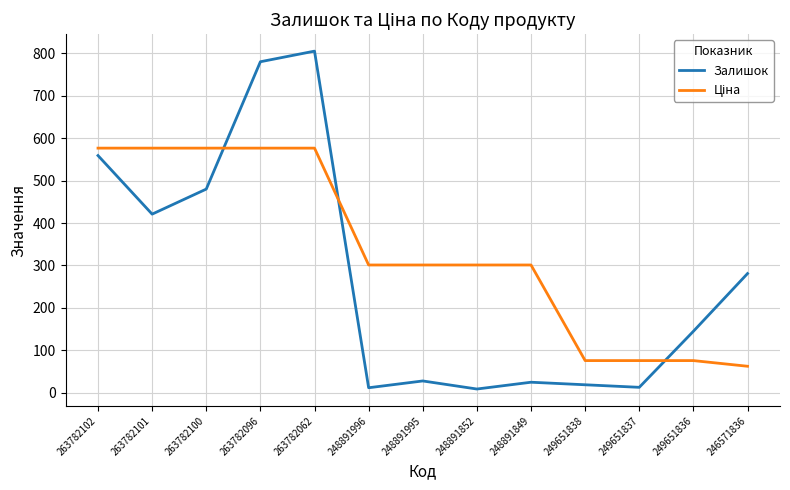

The Залишок series shows 251.6 at 249651836. True or false?

False